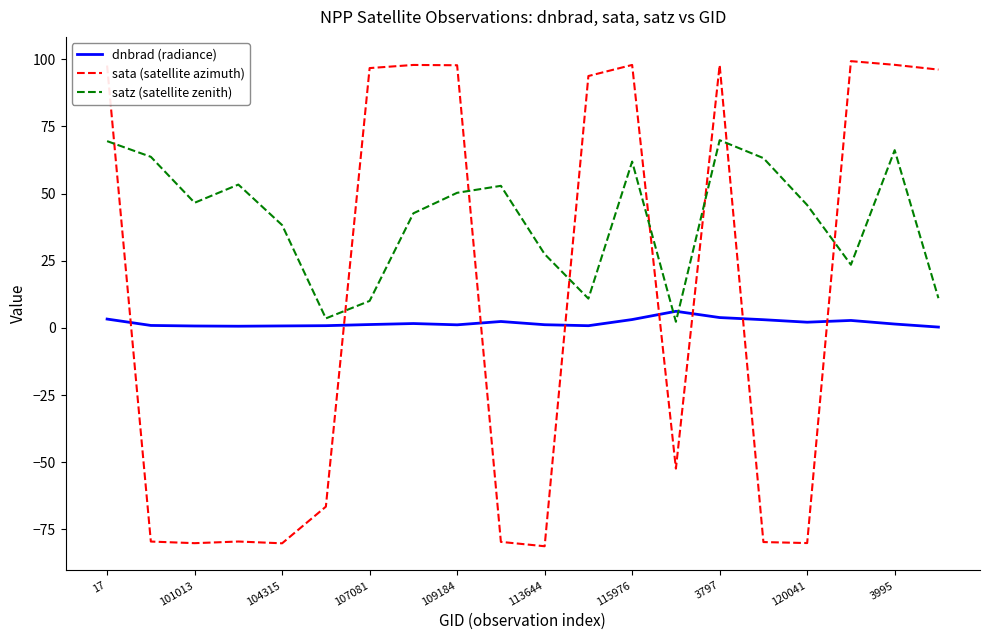

Does the chart display data point markers on the line(s)?

No